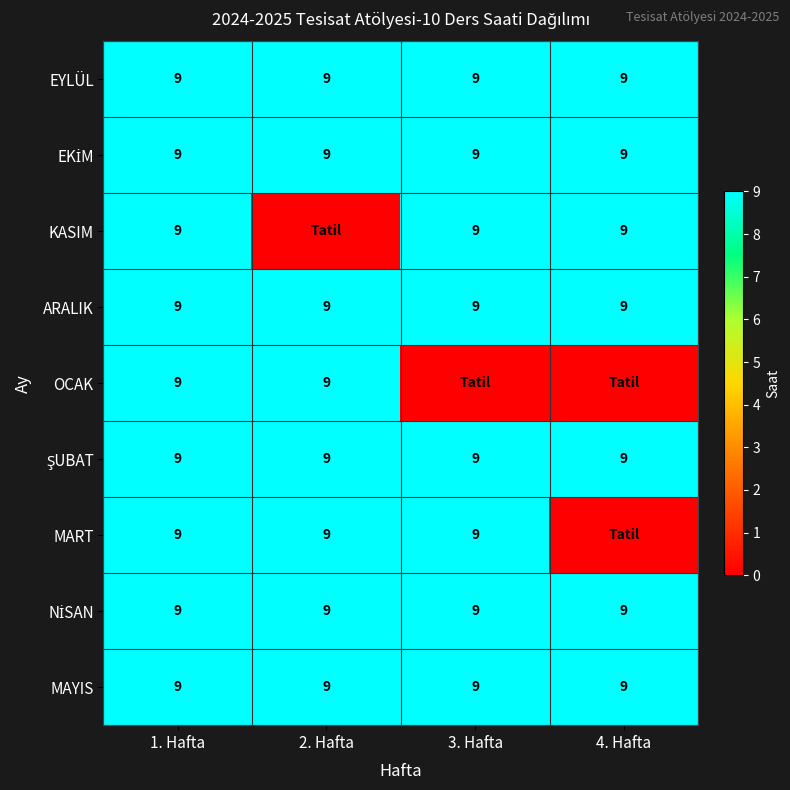

Which has a higher value, 2. Hafta or 4. Hafta?

2. Hafta